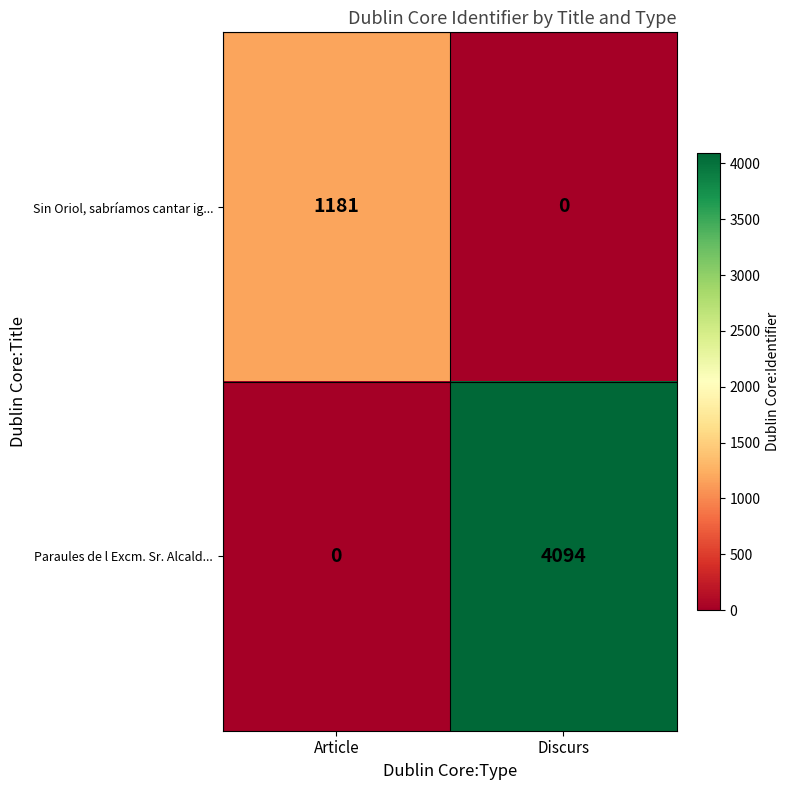

How many positive values does the Sin Oriol, sabríamos cantar ig... series have?

1